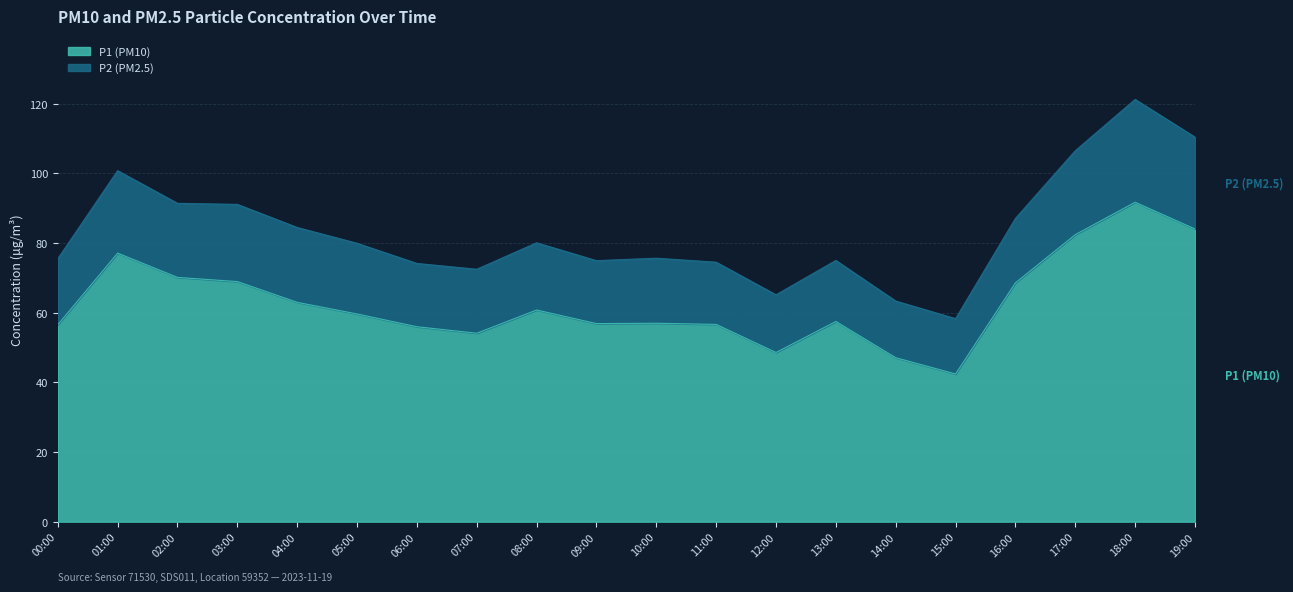

How many interior local peaks (higher than both neighbors) does the data have?

5